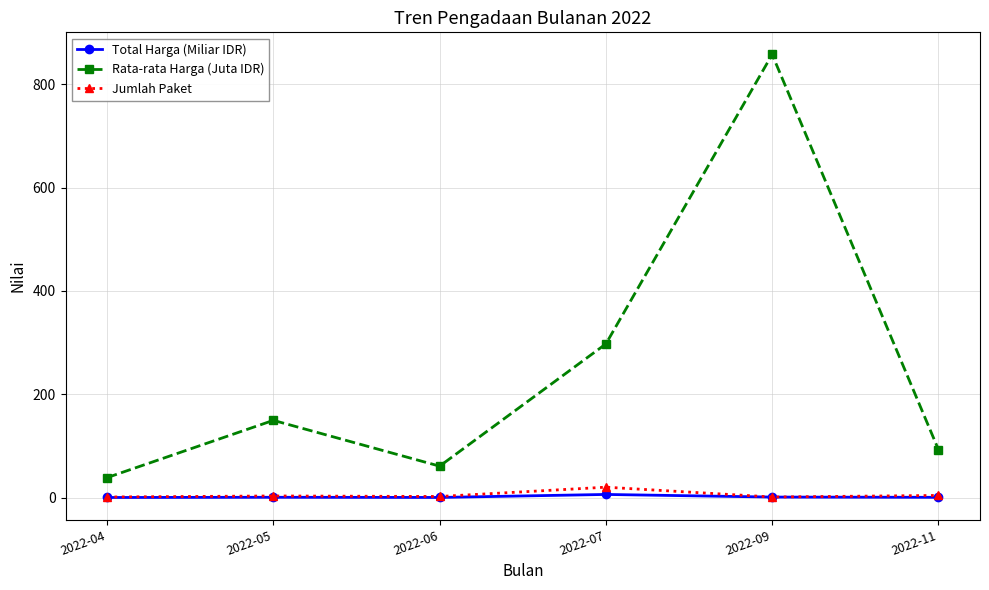

True or false: Jumlah Paket and Rata-rata Harga (Juta IDR) intersect in this chart.

False